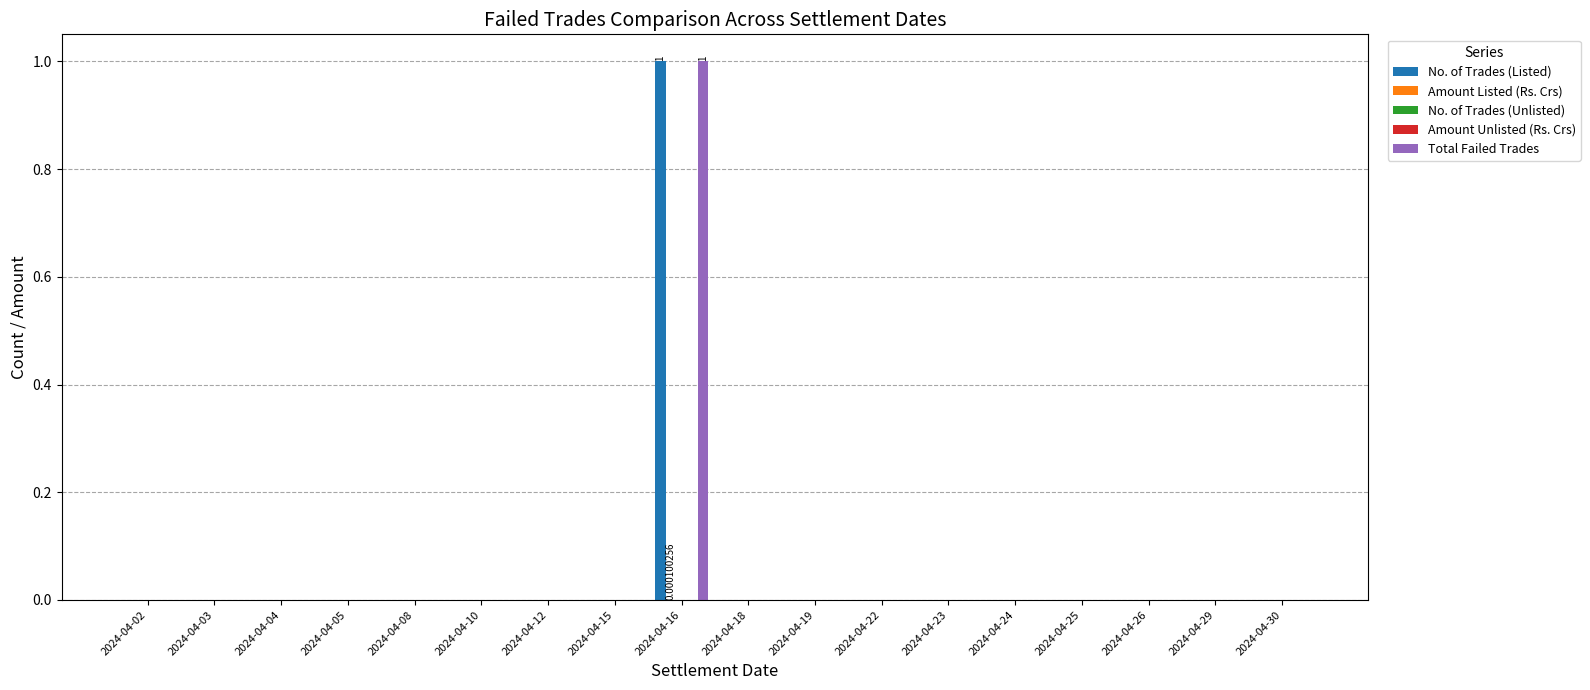

Where is Amount Unlisted (Rs. Crs) nearest to the value 0?

2024-04-02